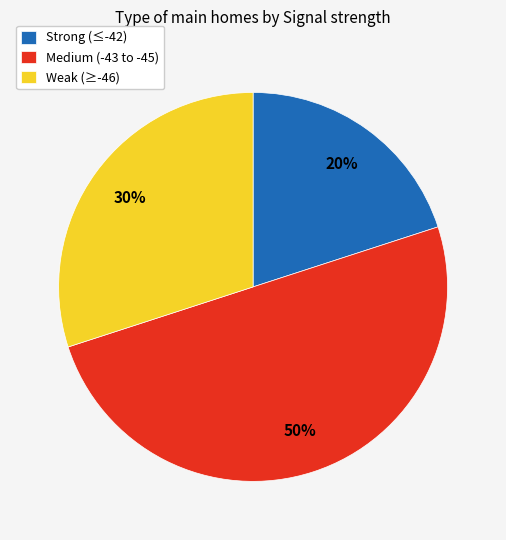

Is the sum of Weak (≥-46) and Medium (-43 to -45) greater than half?

Yes